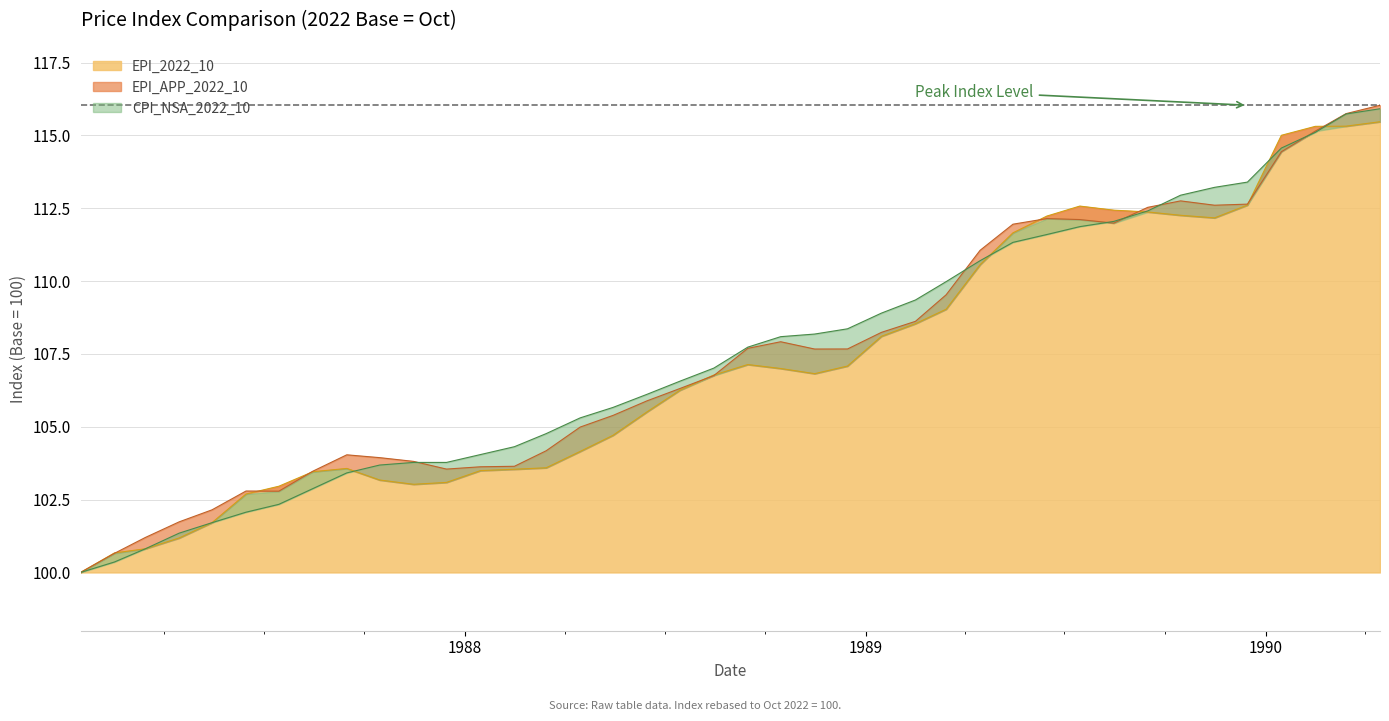

What is the highest value of the EPI_2022_10 series?

115.5